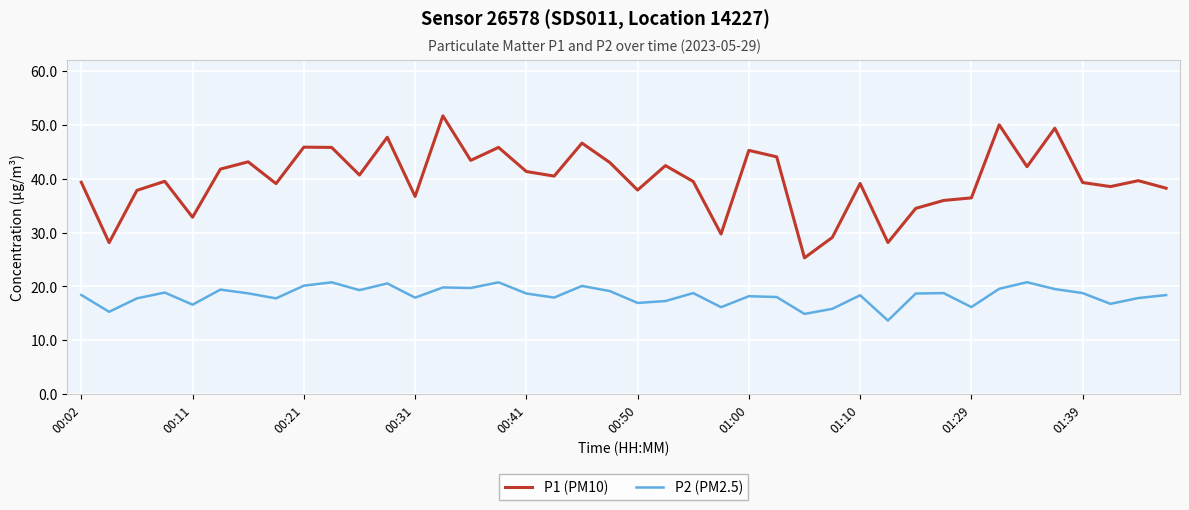

Rank the series by their maximum value, from highest to lowest.

P1 (PM10), P2 (PM2.5)